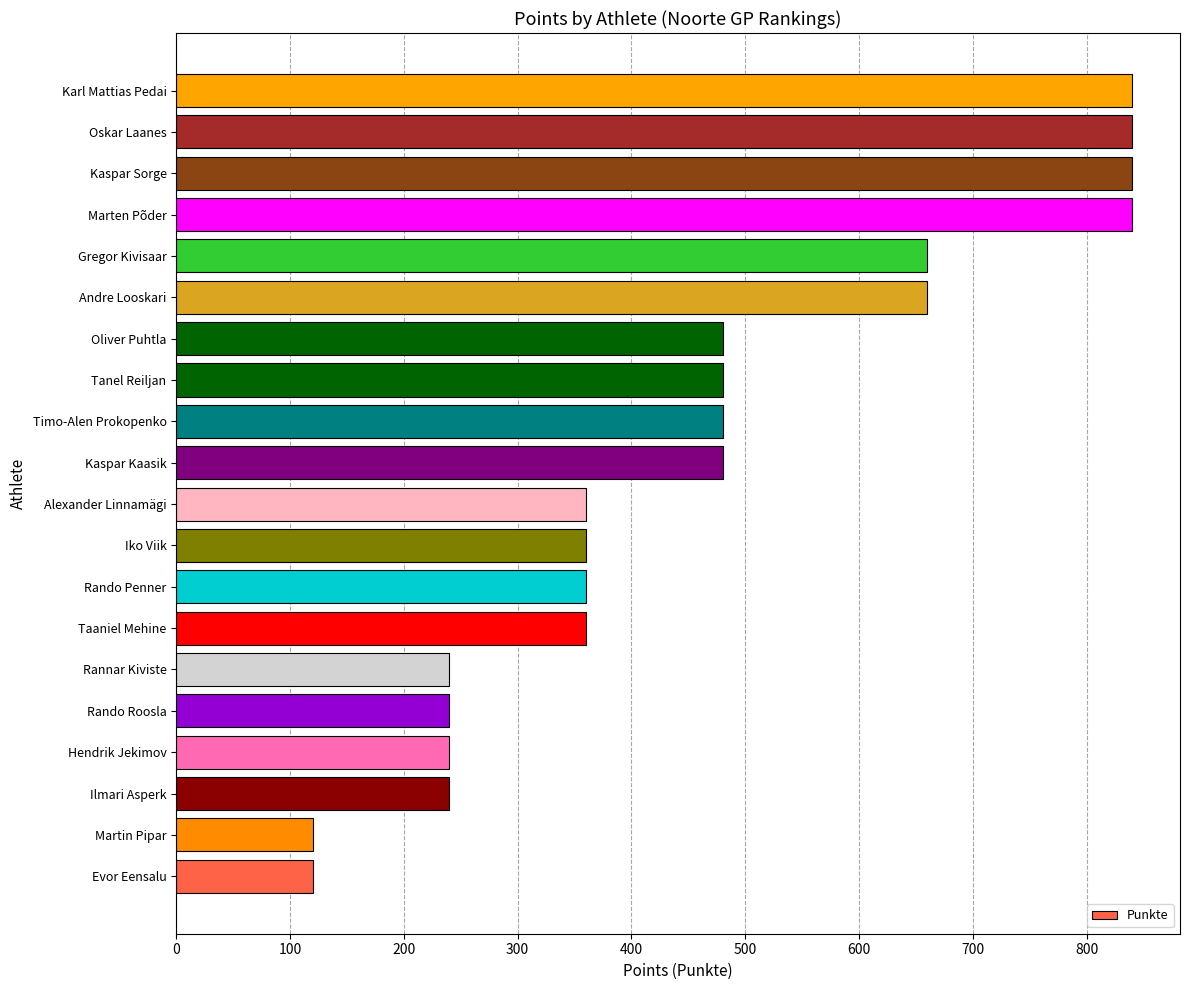

Reading bottom to top, list all the values displayed in this chart.

Evor Eensalu=120	Martin Pipar=120	Ilmari Asperk=240	Hendrik Jekimov=240	Rando Roosla=240	Rannar Kiviste=240	Taaniel Mehine=360	Rando Penner=360	Iko Viik=360	Alexander Linnamägi=360	Kaspar Kaasik=480	Timo-Alen Prokopenko=480	Tanel Reiljan=480	Oliver Puhtla=480	Andre Looskari=660	Gregor Kivisaar=660	Marten Põder=840	Kaspar Sorge=840	Oskar Laanes=840	Karl Mattias Pedai=840